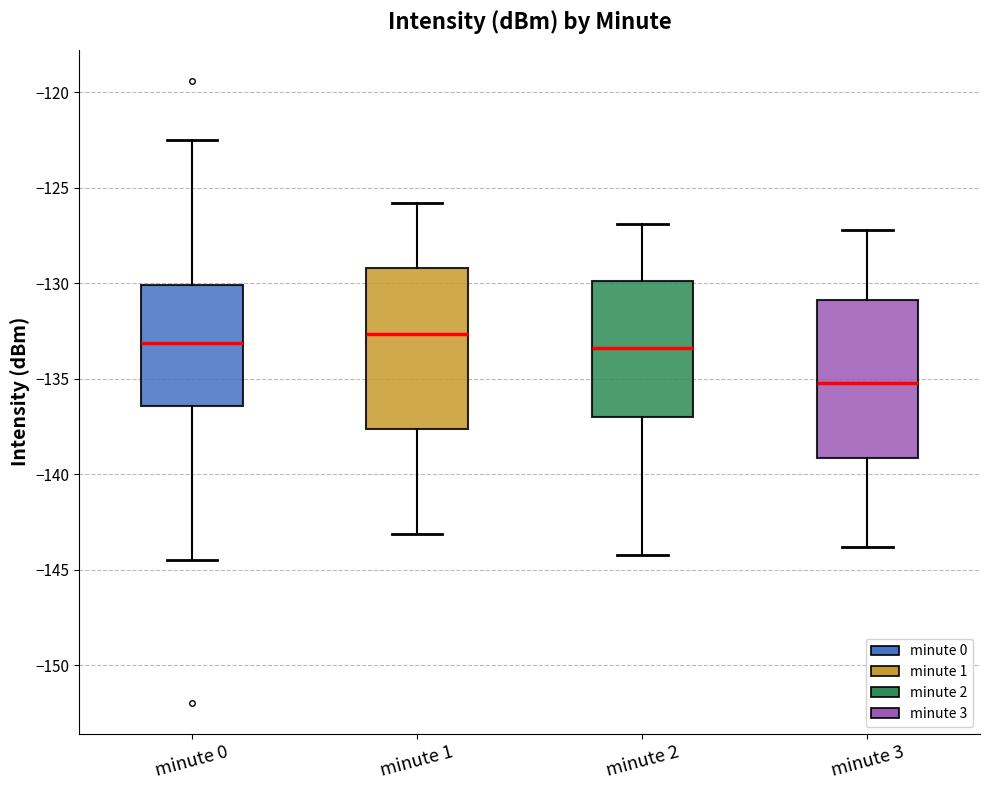

Reading left to right, read every box against the y-axis: the position of its median line, the range the box covers, and the ends of its whiskers. The values are not printed on the chart, so give them approximately, as read against the axis.

minute 0: median -133.0, box -136.5 to -130.0, whiskers -144.5 to -122.5
minute 1: median -132.5, box -137.5 to -129.0, whiskers -143.0 to -126.0
minute 2: median -133.5, box -137.0 to -130.0, whiskers -144.0 to -127.0
minute 3: median -135.0, box -139.0 to -131.0, whiskers -144.0 to -127.0